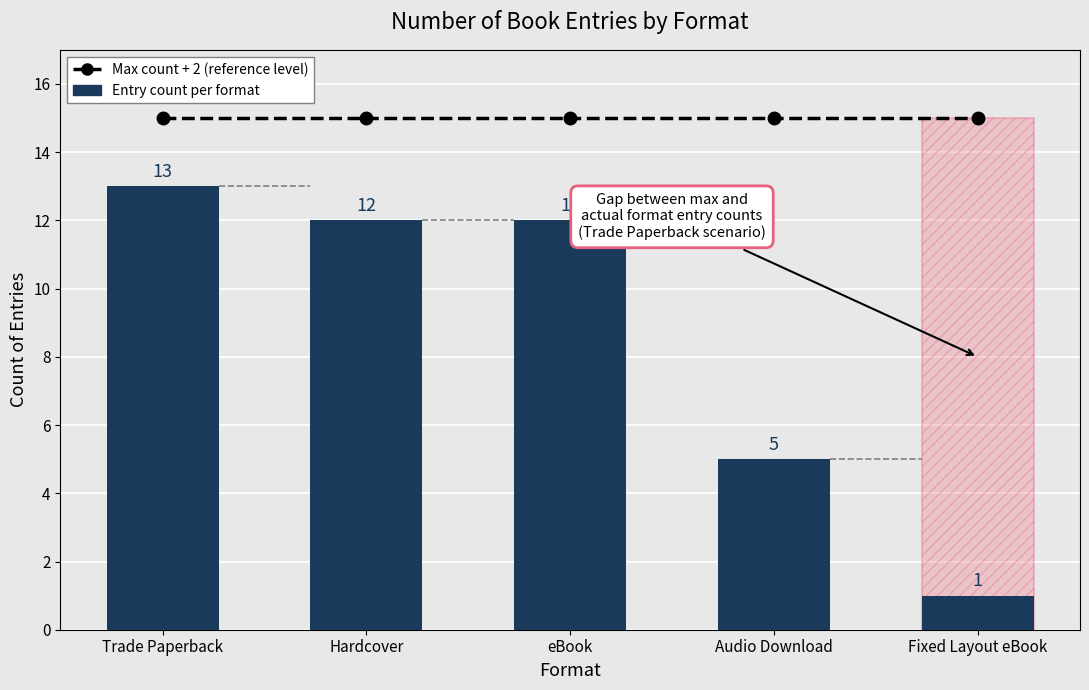

Is the value of Reference level at Fixed Layout eBook greater than the value of Number of Entries at Audio Download?

Yes